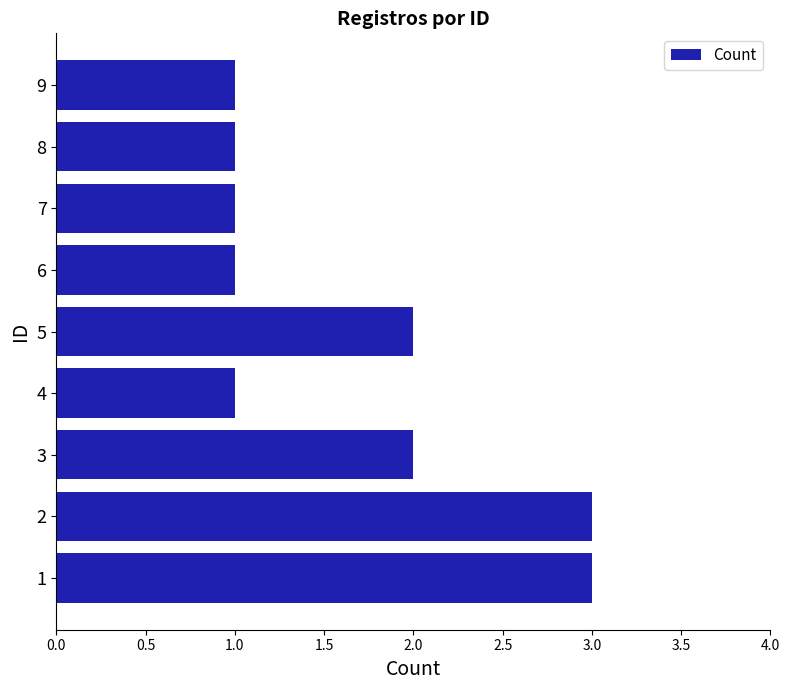

Are the bars grouped side by side (vs. stacked)?

No